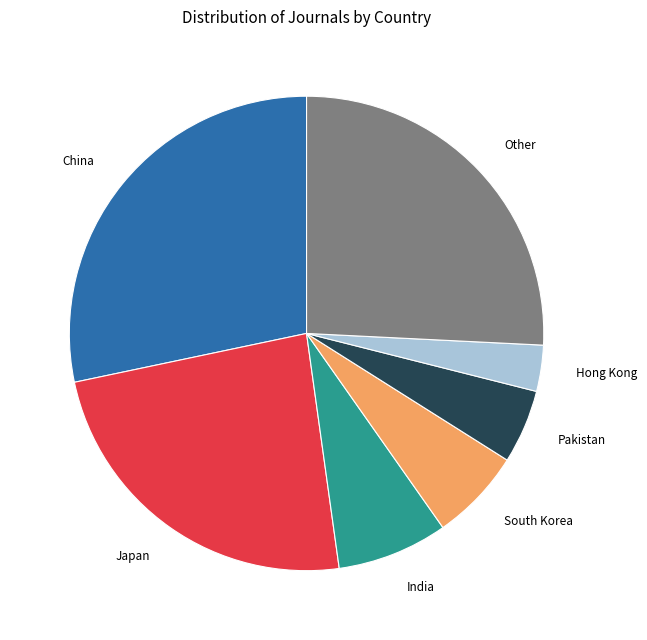

Which has a higher value, India or South Korea?

India